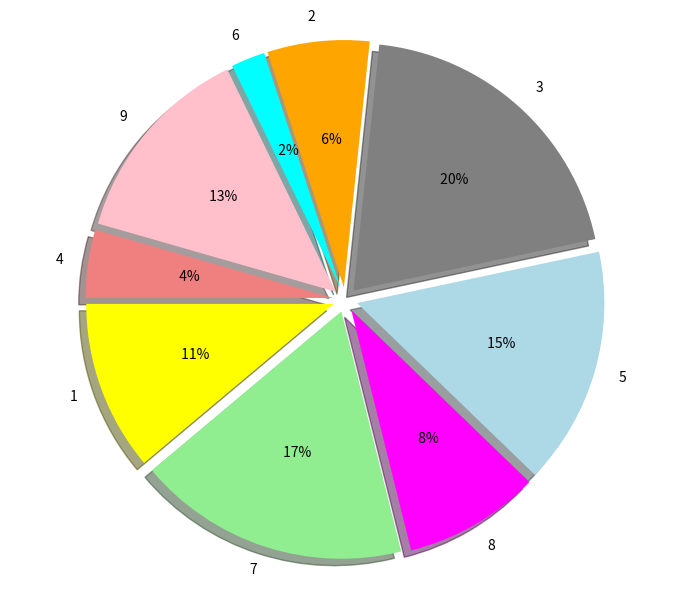

What is the largest slice in the pie chart?

3